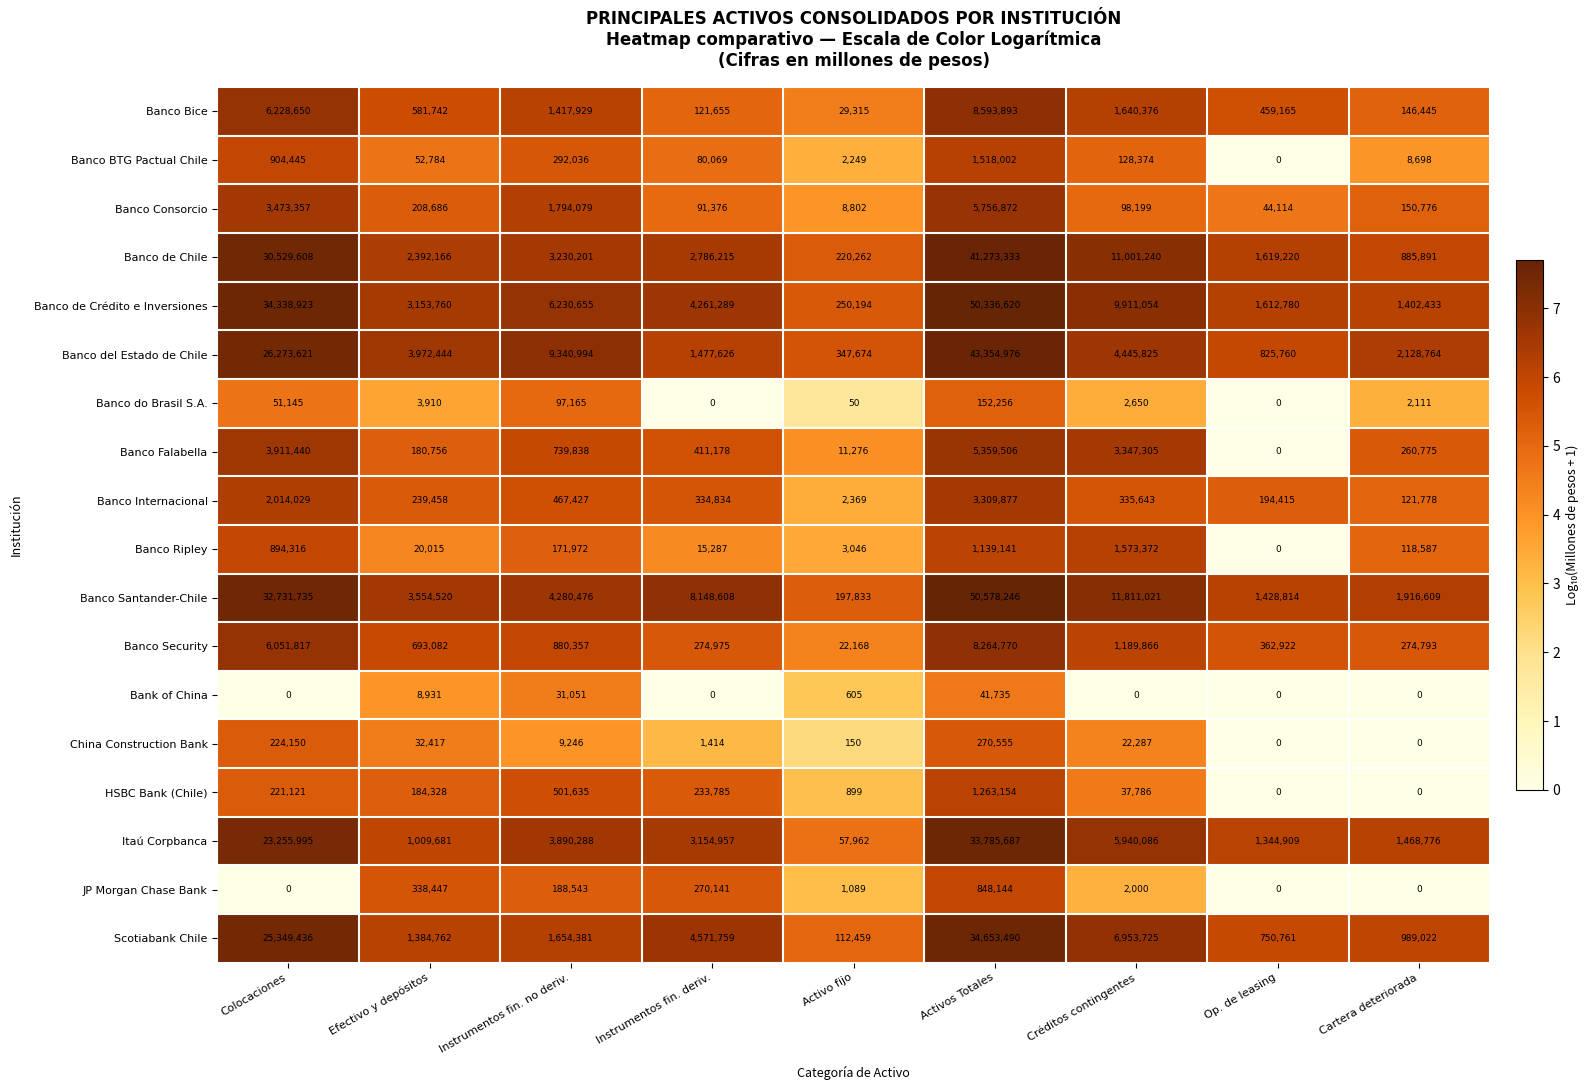

What is the greatest value displayed?

50578246